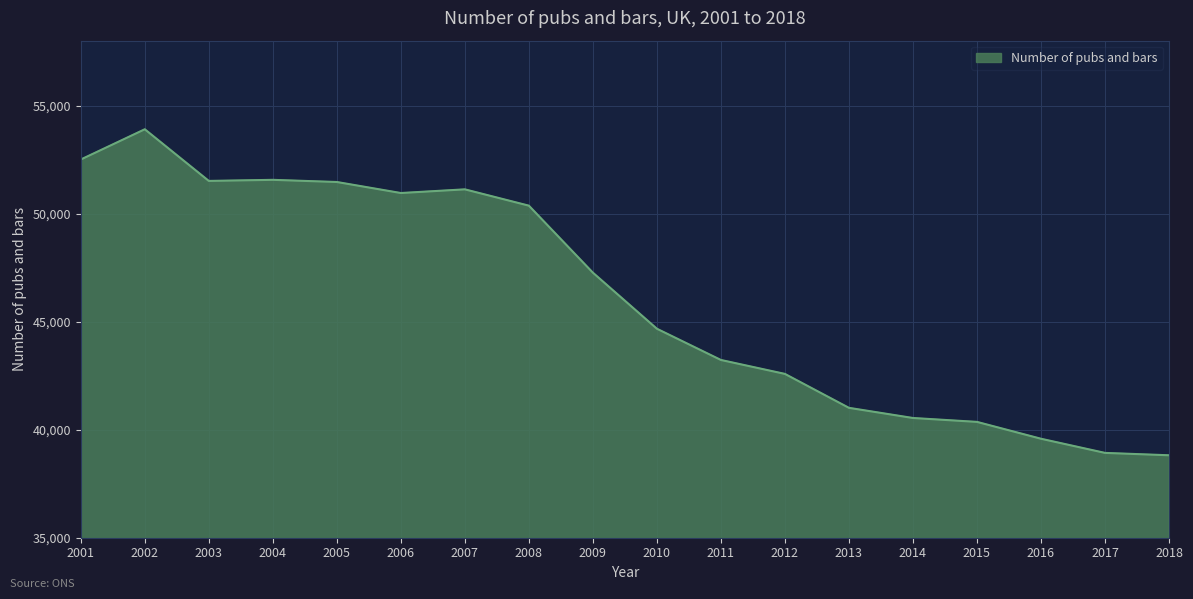

Which label corresponds to the largest value in the chart?

2002